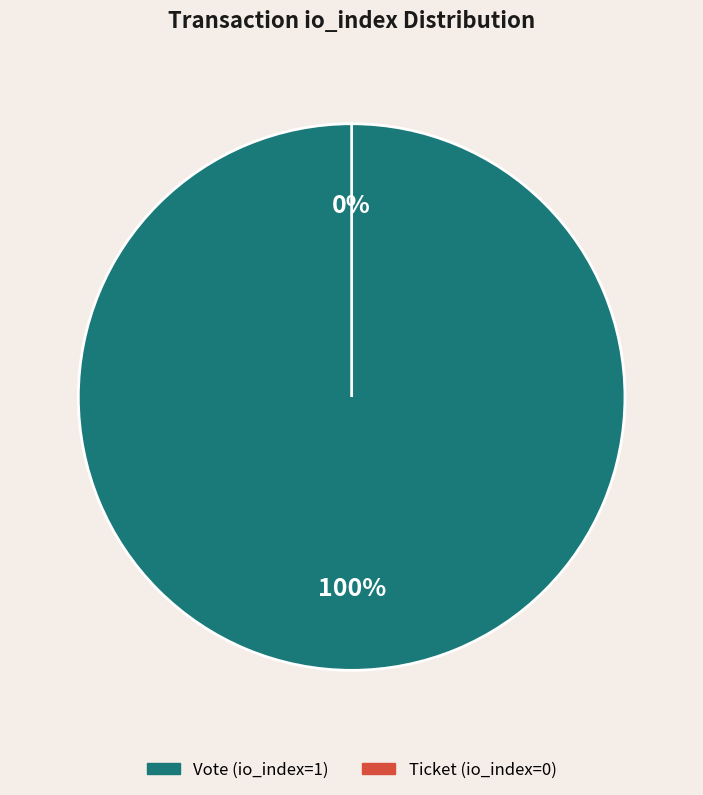

Which slice represents more than half of the pie?

Vote